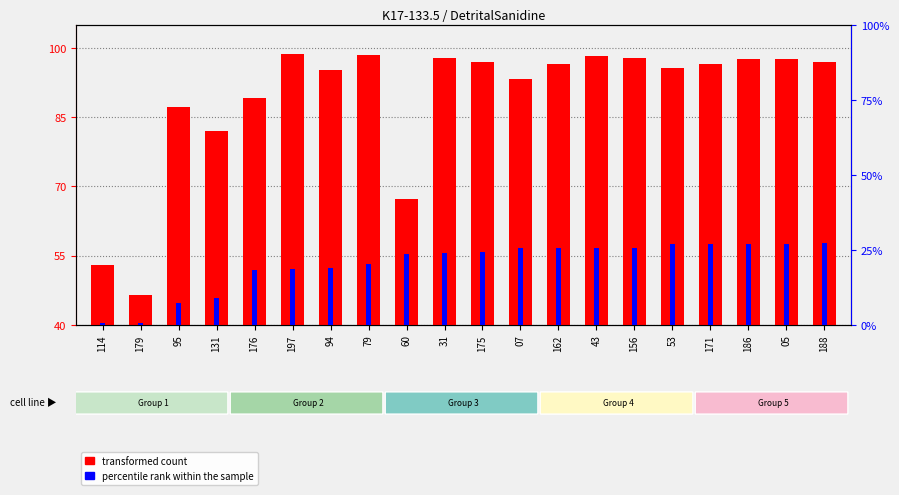

Reading left to right, extract all data points from this chart.

transformed count: 53.0	46.4	87.3	82.0	89.2	98.6	95.2	98.4	67.3	97.8	97.0	93.3	96.5	98.3	97.7	95.6	96.5	97.7	97.7	97.0
percentile rank within the sample: 0.7	0.7	7.4	9.0	18.4	18.6	18.8	20.3	23.6	24.0	24.3	25.6	25.6	25.6	25.6	26.9	26.9	27.0	27.1	27.3